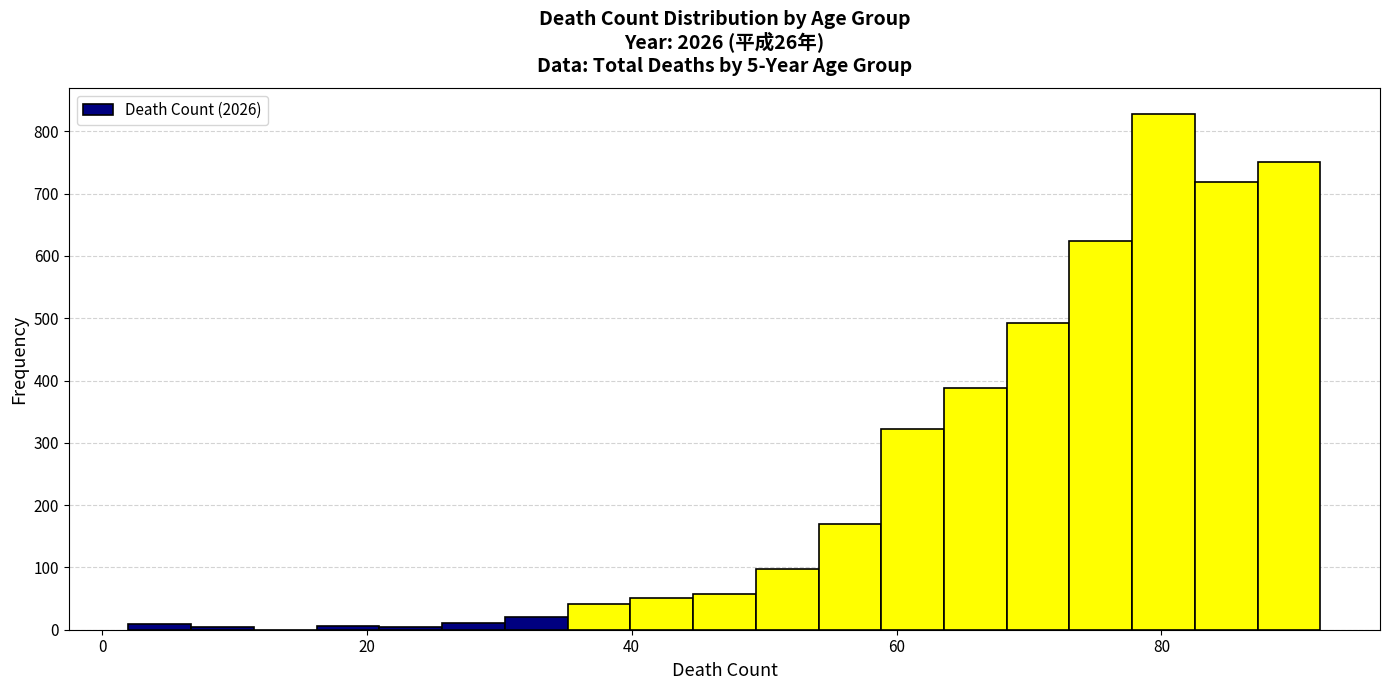

Around what value on the x-axis is the tallest bar? Give the approximate position of its centre, as read against the axis.

80